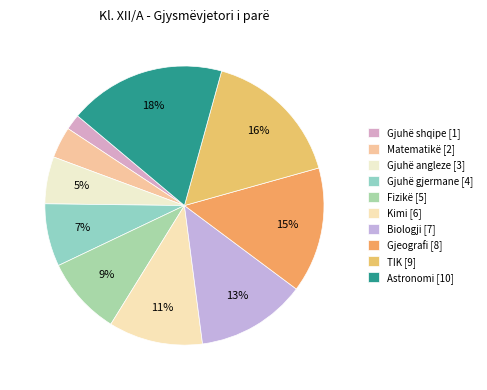

True or false: Biologji accounts for 18% of the total.

False